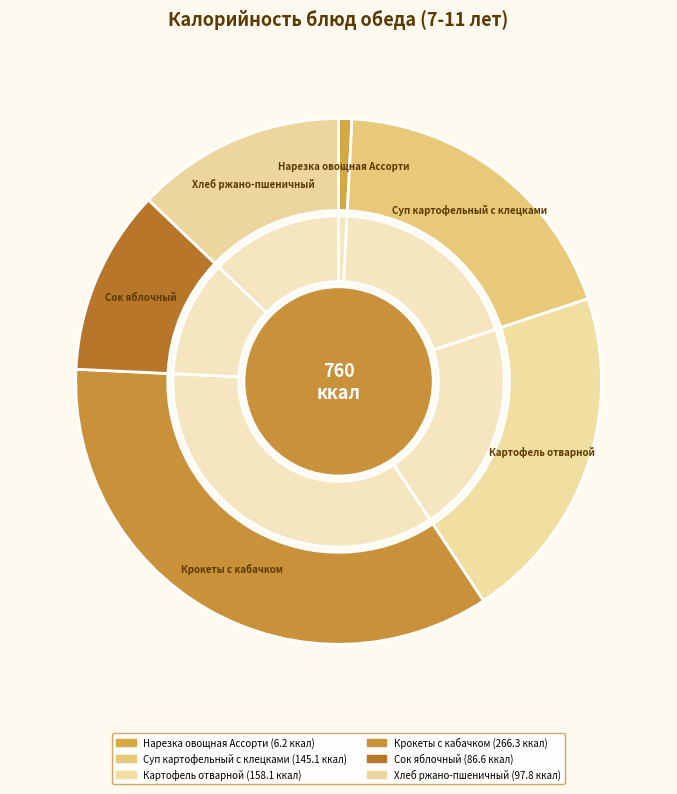

What is the change in value from Суп картофельный с клецками to Хлеб ржано-пшеничный?

-47.3